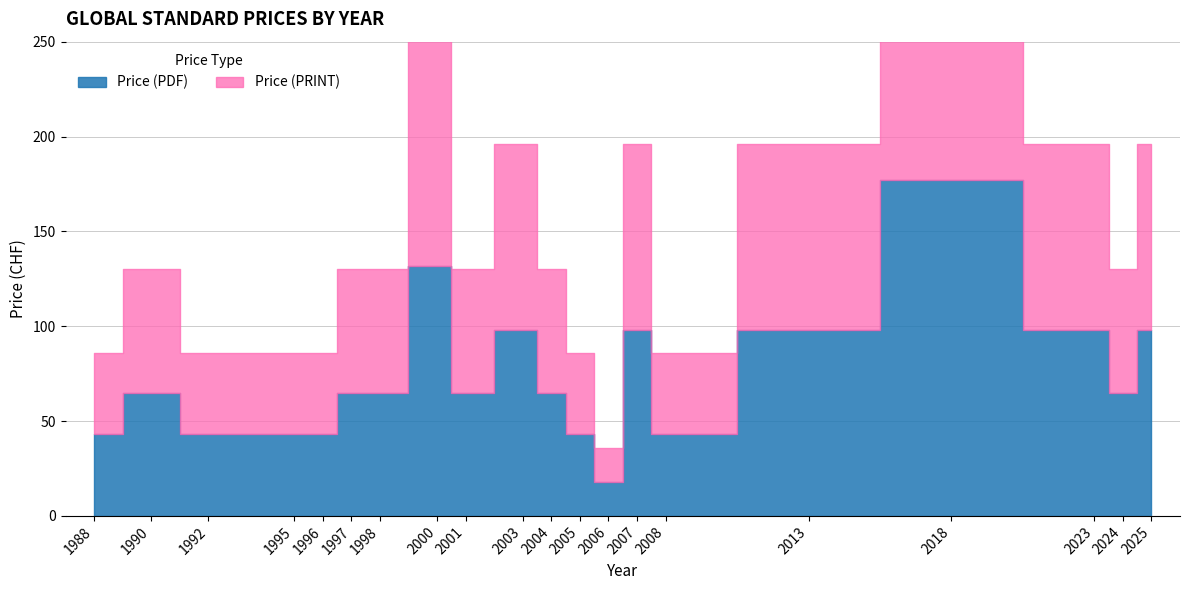

What is the total value across all series at 1997?

130